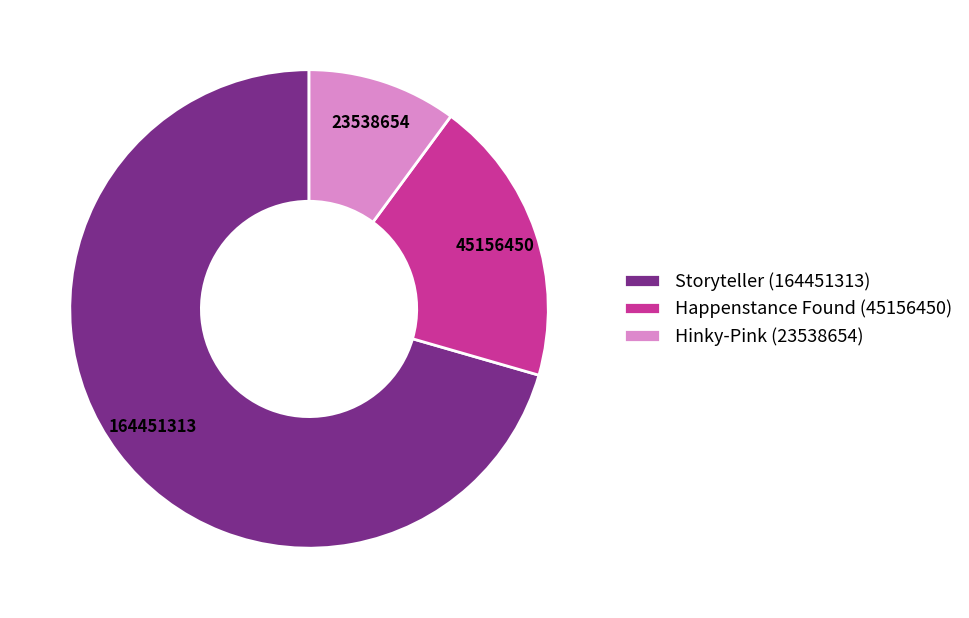

What is the largest slice in the pie chart?

Storyteller (164451313)